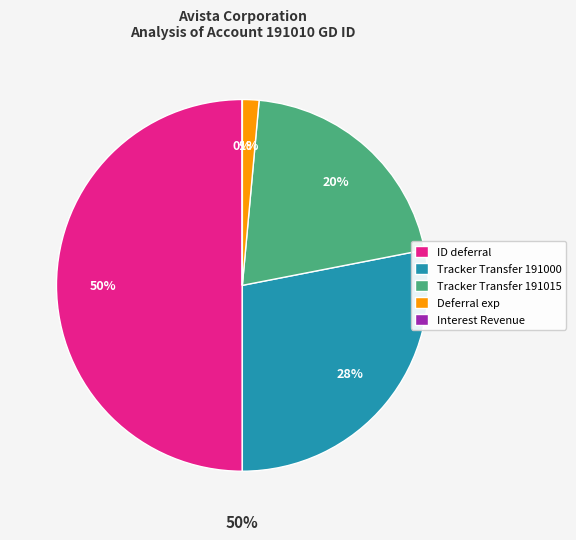

Which category has the smallest portion of the pie?

Interest Revenue